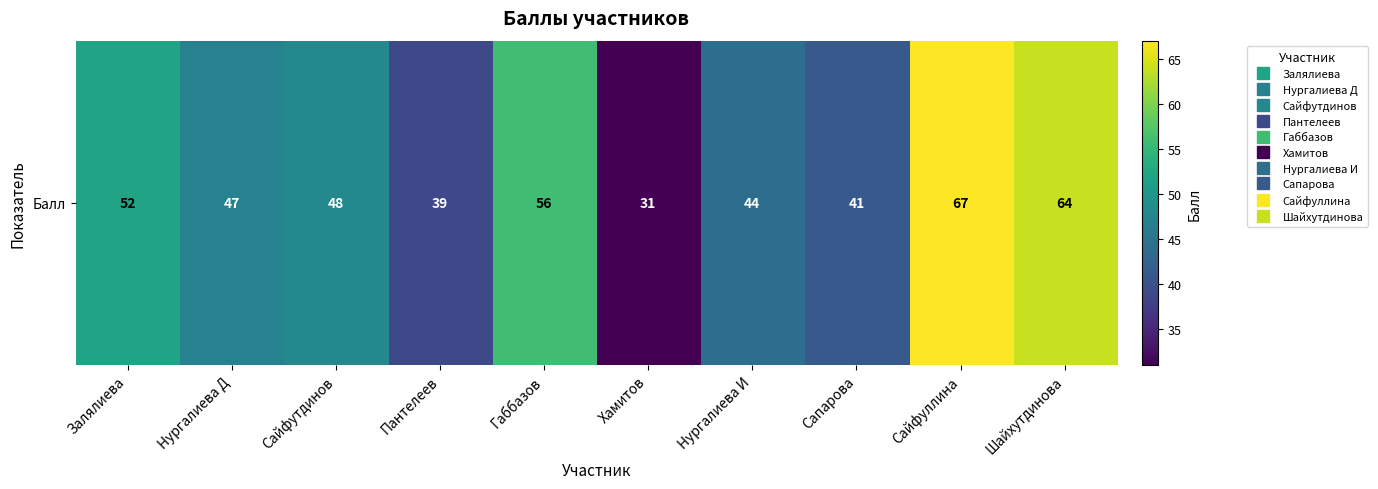

Reading left to right, list all the values displayed in this chart.

Залялиева=52	Нургалиева Д=47	Сайфутдинов=48	Пантелеев=39	Габбазов=56	Хамитов=31	Нургалиева И=44	Сапарова=41	Сайфуллина=67	Шайхутдинова=64